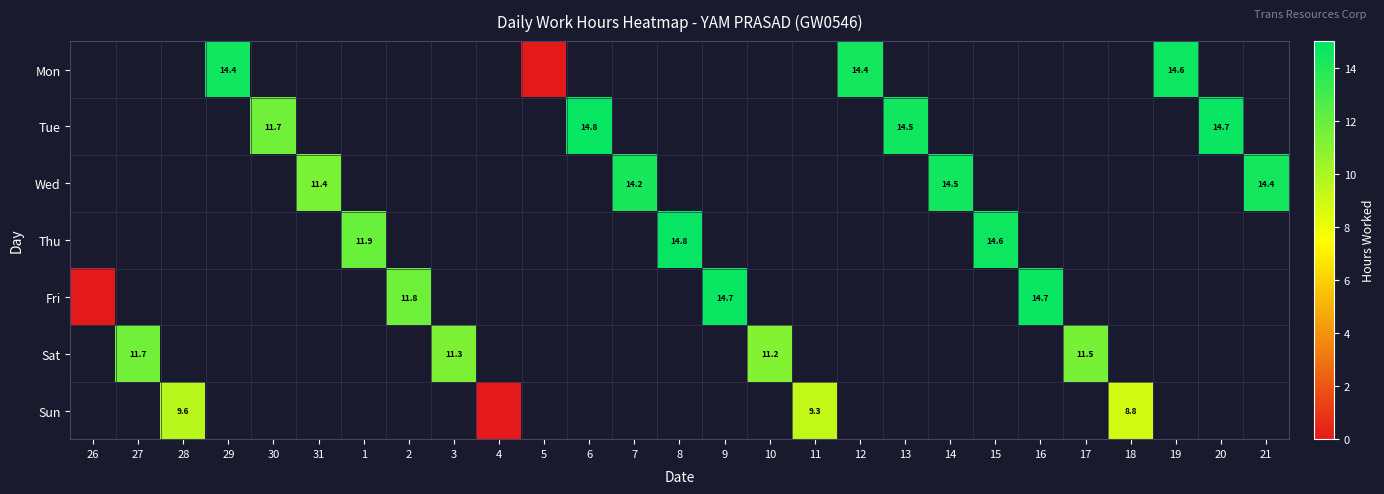

At which category does the chart reach its minimum across all series?

5